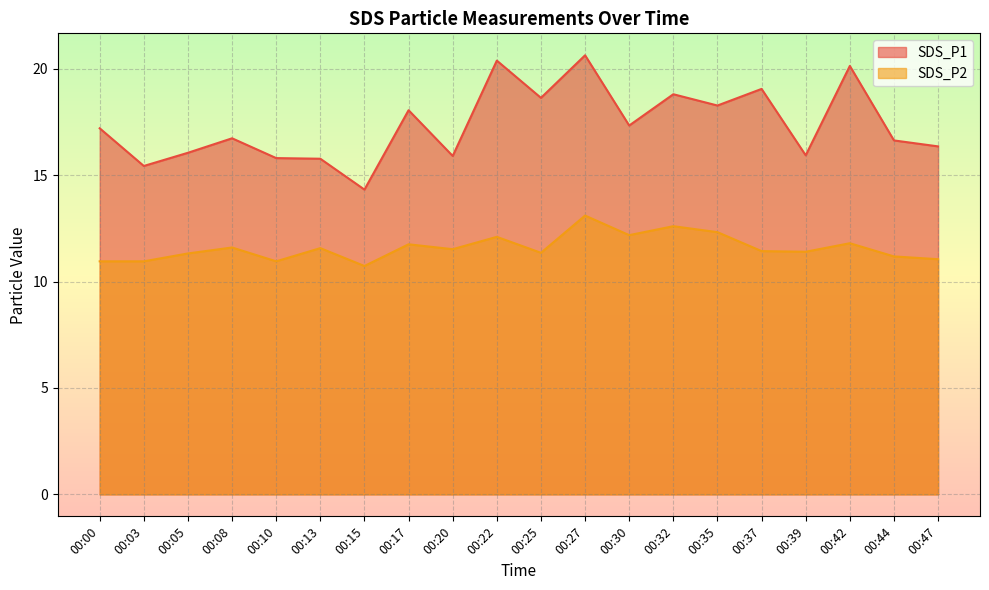

Rank the series at 00:15 from lowest to highest value.

SDS_P2, SDS_P1